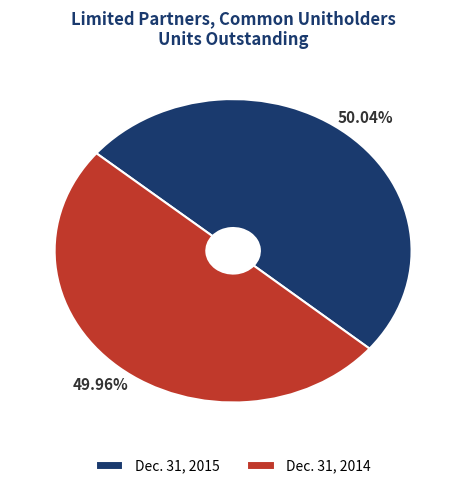

How many slices are in this pie chart?

2